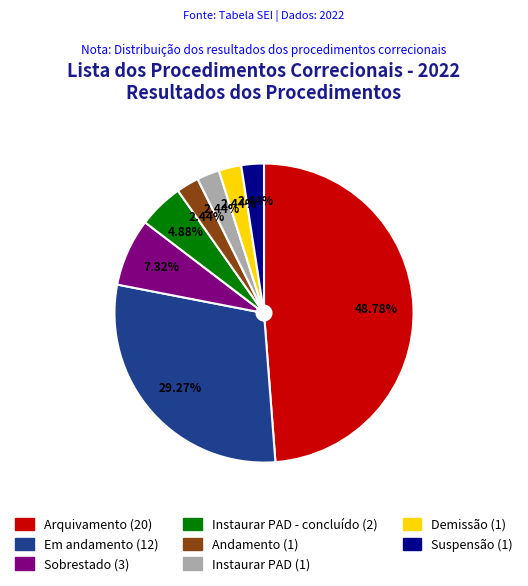

Does any single category account for the majority?

No